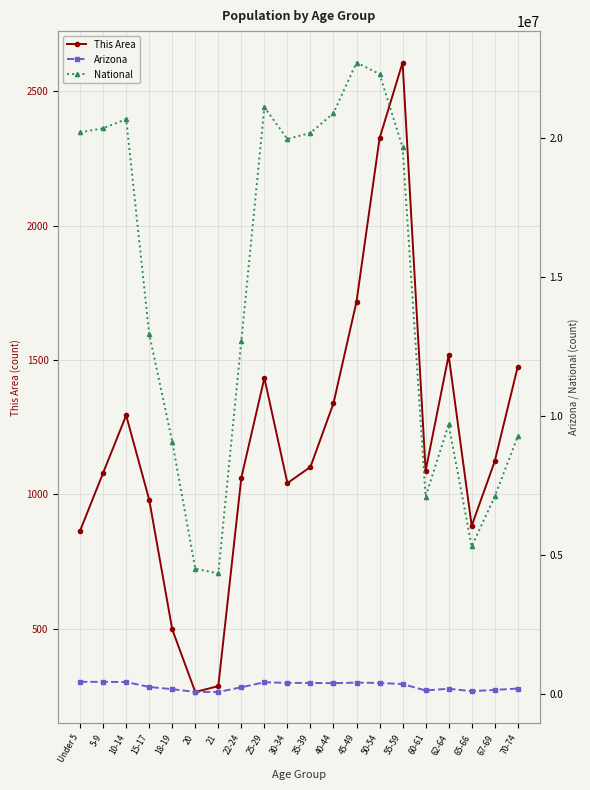

What is the value of the Arizona point at the 2nd from the left?

453680